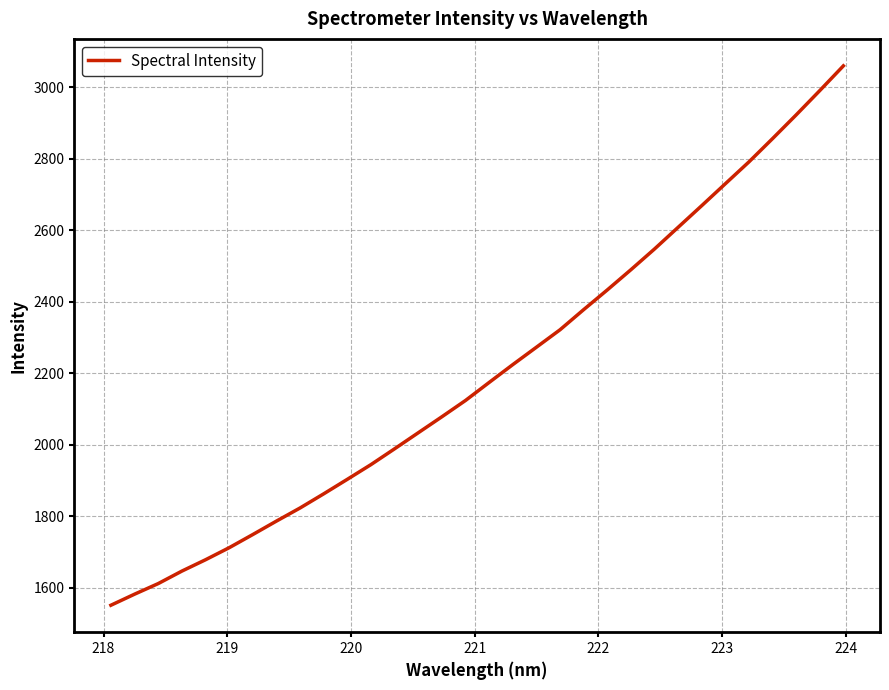

What is the smallest value displayed?

1551.3